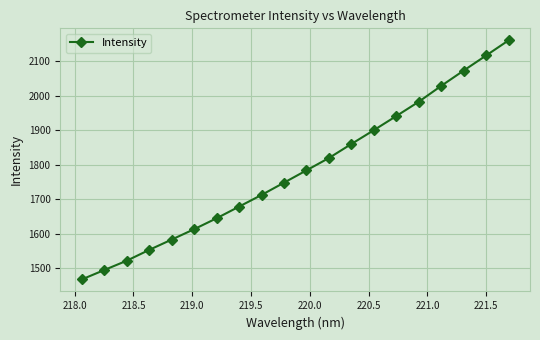

Is this an area chart (filled region under the line)?

No